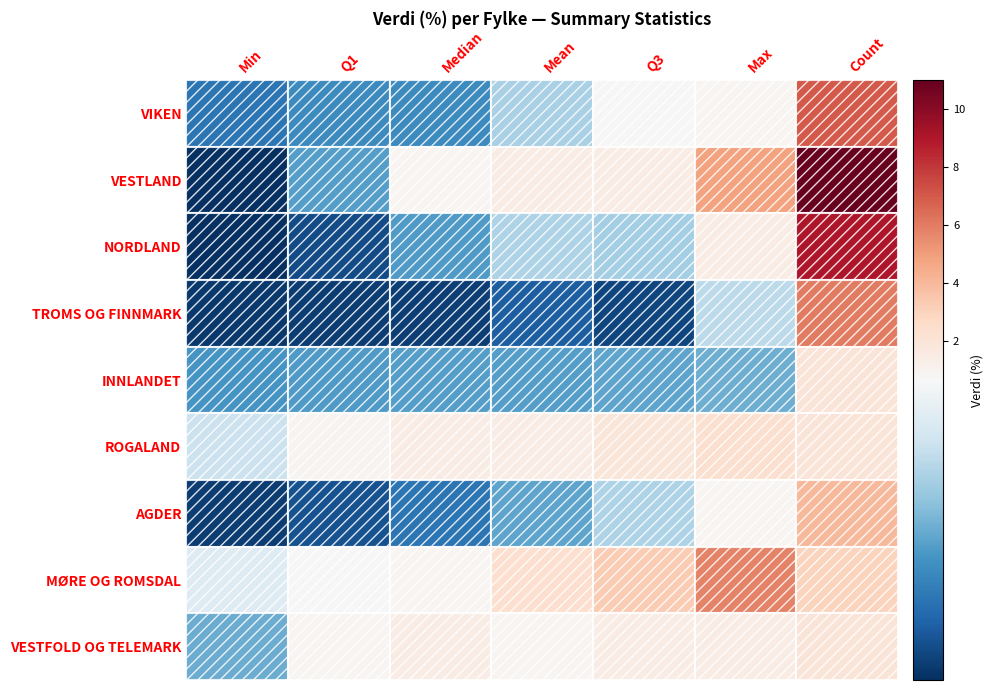

At which category is the sum across all series the highest?

Count